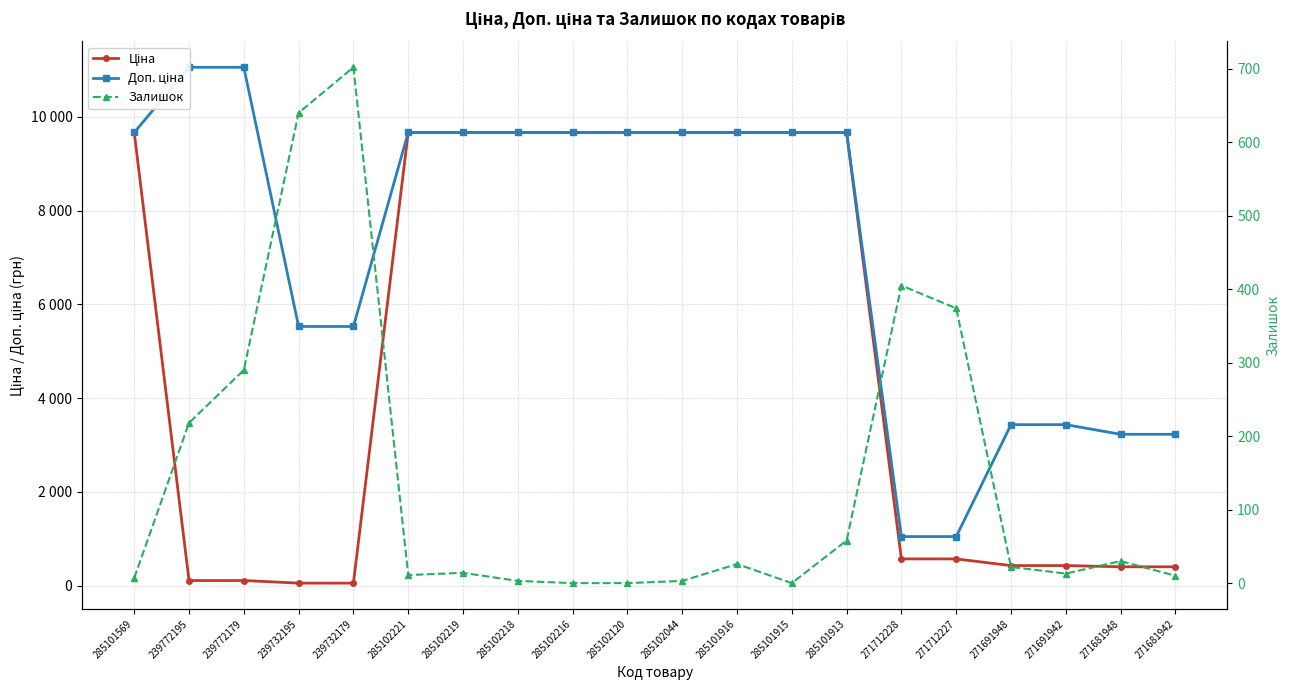

True or false: Залишок has more than 2 interior local peaks.

True